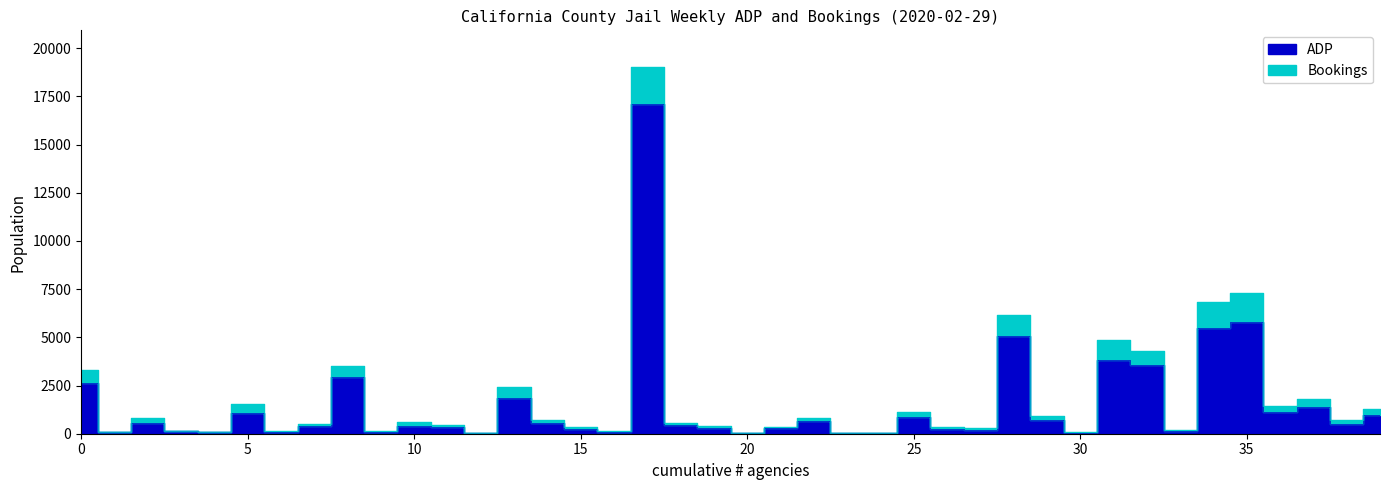

True or false: the data shows 734 at Madera.

False